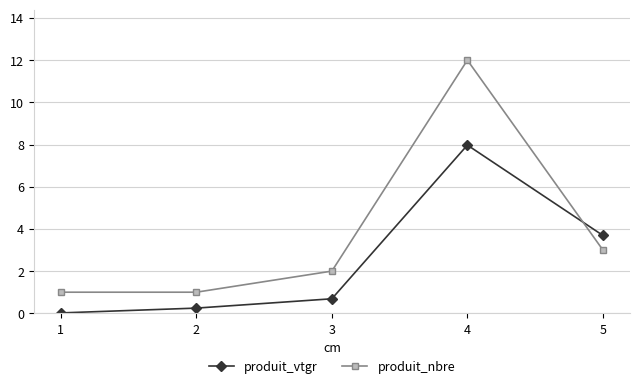

List the series in order of their overall mean, highest first.

produit_nbre, produit_vtgr